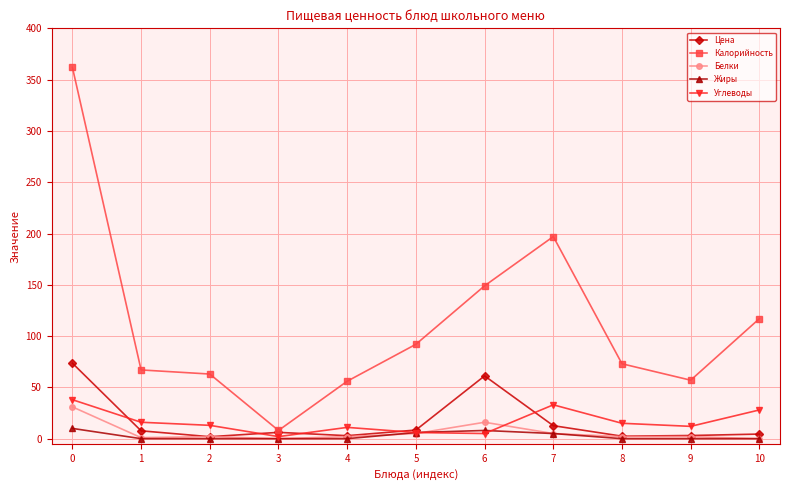

What is the value of the Белки point at the 8th from the left?

5.0